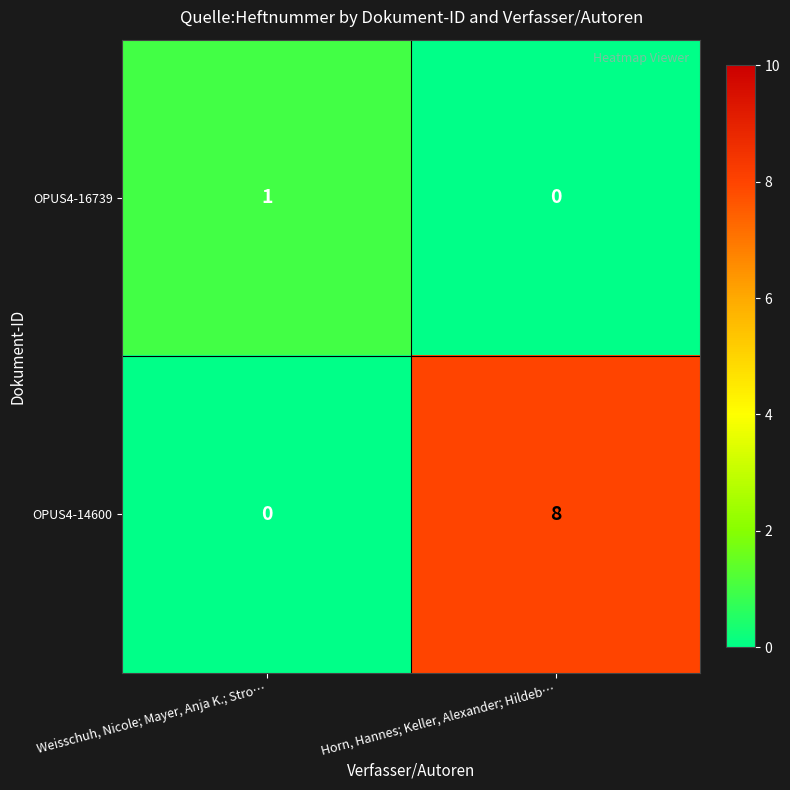

The OPUS4-16739 series shows 1 at Weisschuh, Nicole; Mayer, Anja K.; Stro…. True or false?

True